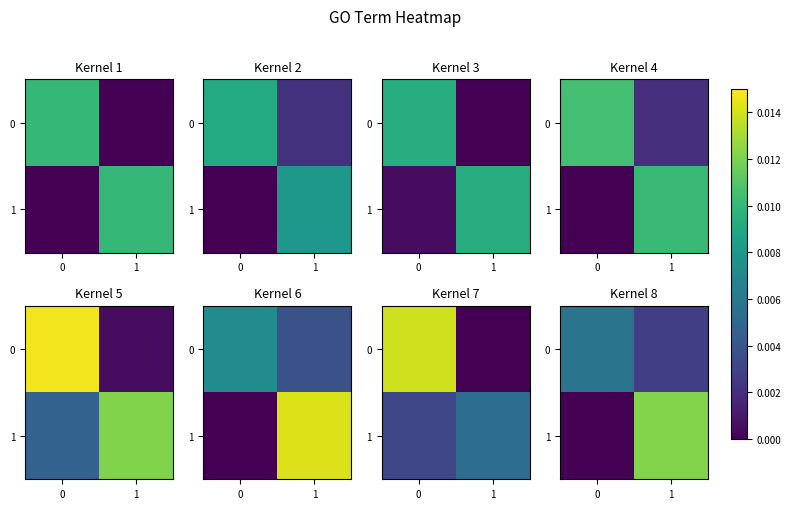

Which series has the widest spread of values?

row_1